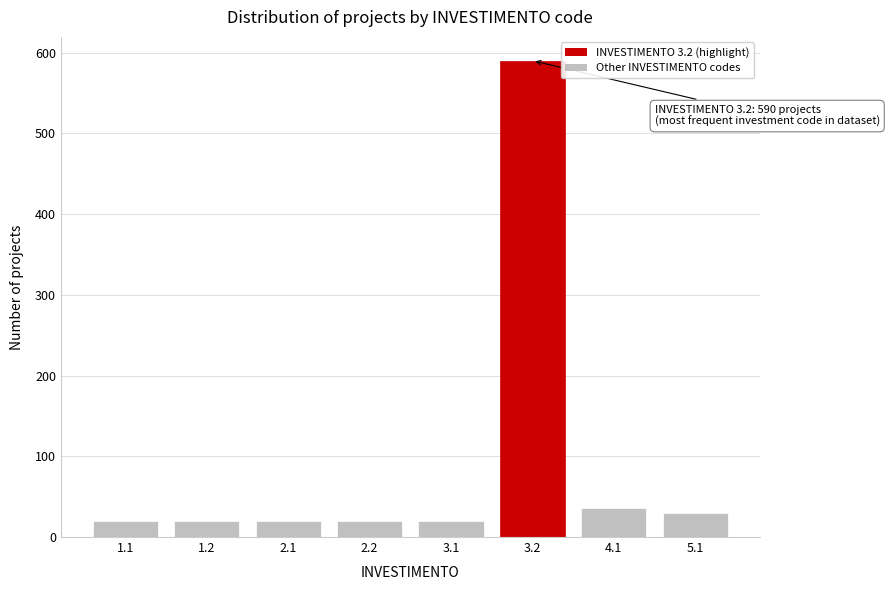

Reading right to left, list all the values displayed in this chart.

5.1=30	4.1=36	3.2=590	3.1=20	2.2=20	2.1=20	1.2=20	1.1=20